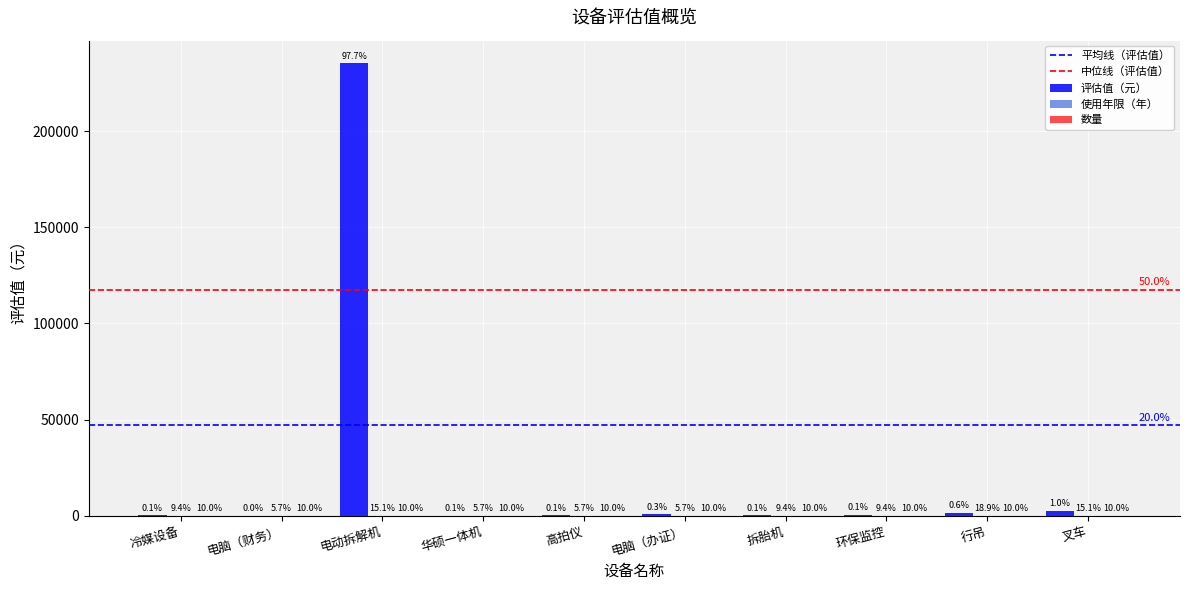

At which category is the sum across all series the highest?

电动拆解机